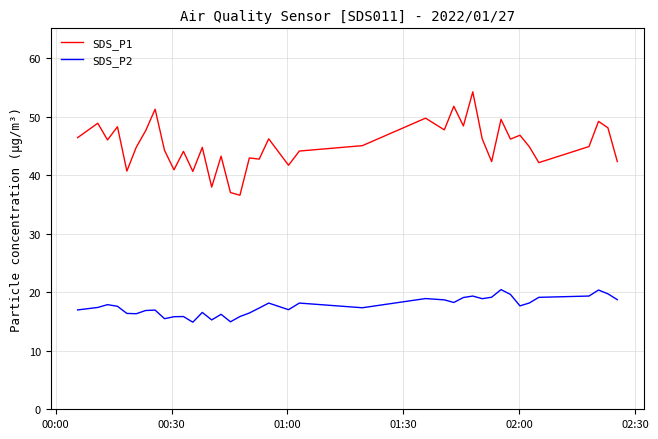

What is the smallest value displayed?

14.9